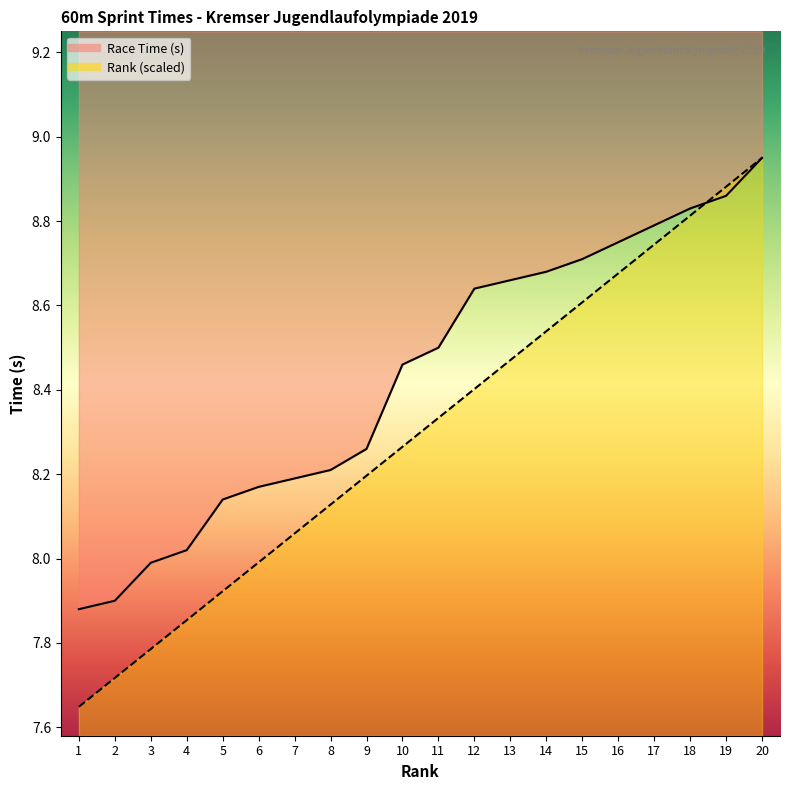

True or false: Rank has a value of 8.1 at 7.

True